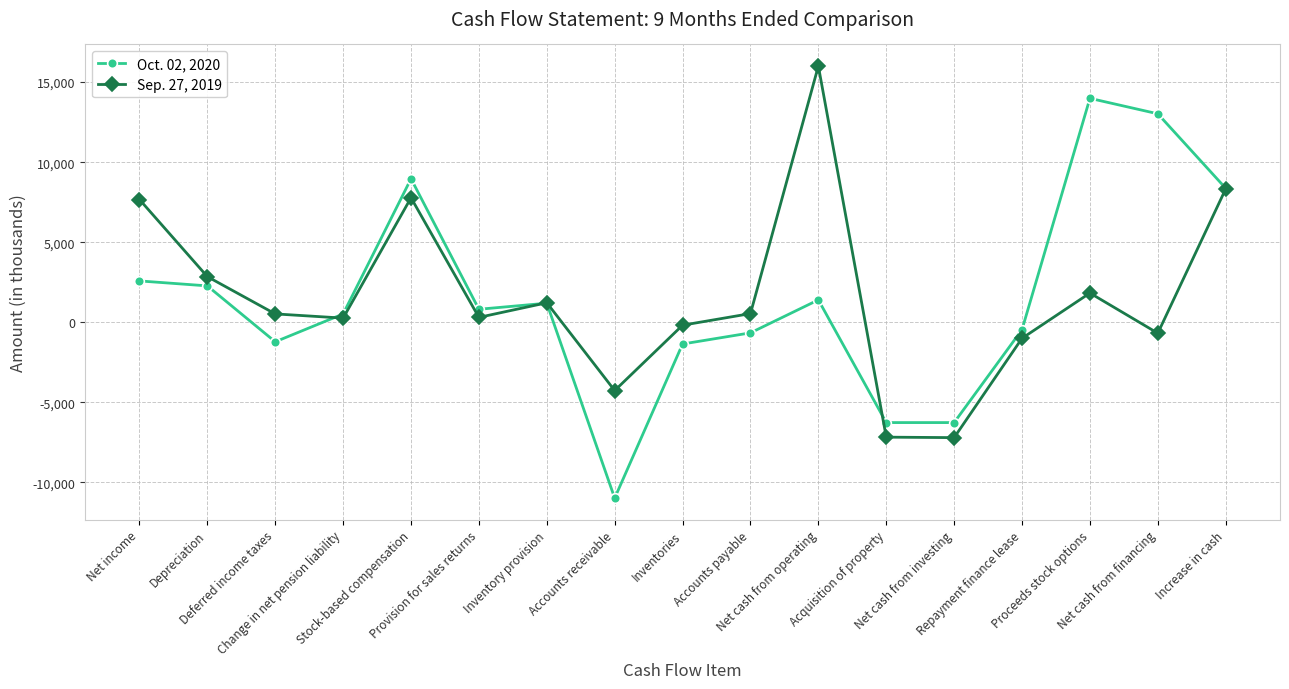

What is the greatest value displayed?

16002